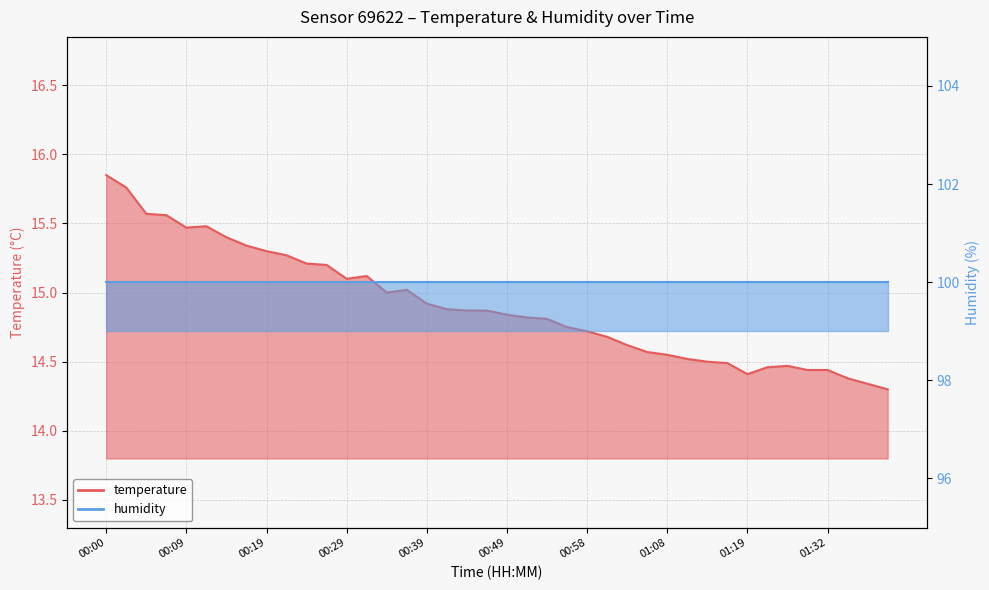

At which label is the value closest to 15?

00:34